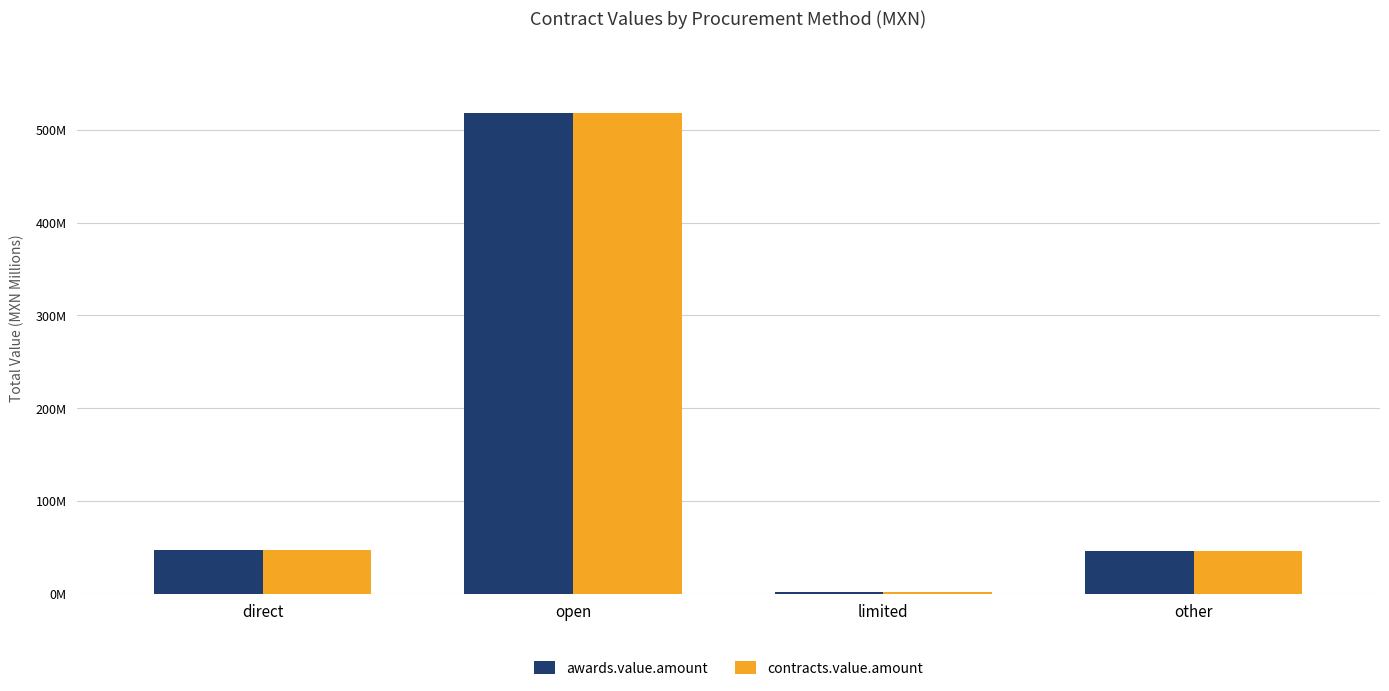

Are the bars horizontal?

No